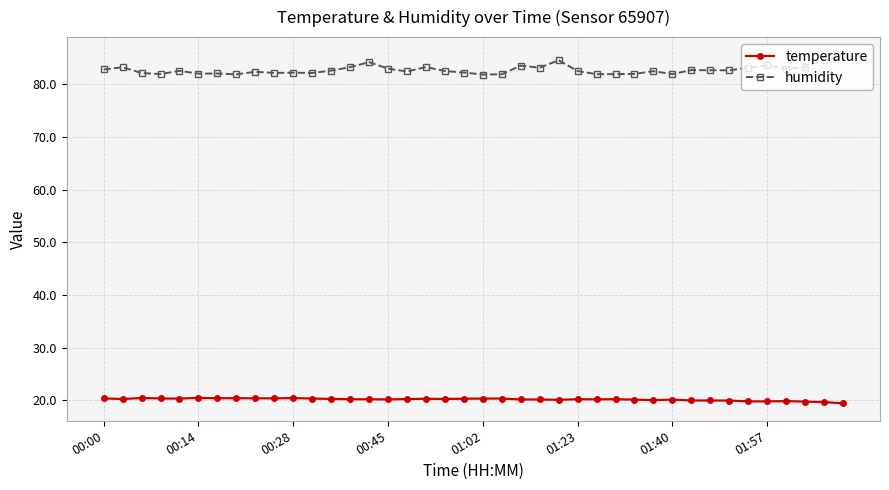

True or false: temperature and humidity cross at least once.

False